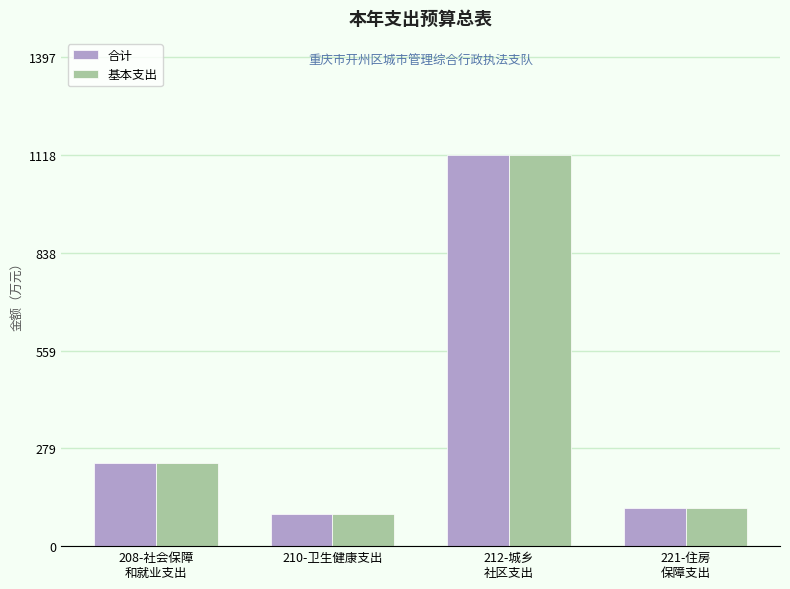

Reading right to left, extract all data points from this chart.

合计: 109.2	1117.6	92.7	237.3
基本支出: 109.2	1117.6	92.7	237.3